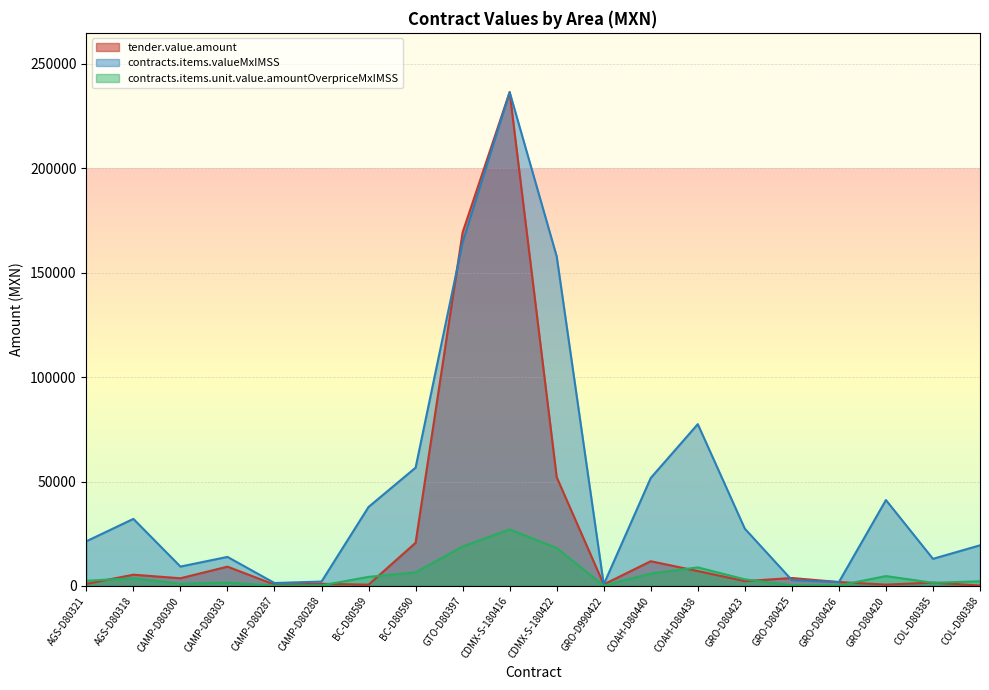

What is the difference between the second highest and second lowest values in the contracts.items.valueMxIMSS series?

163175.9